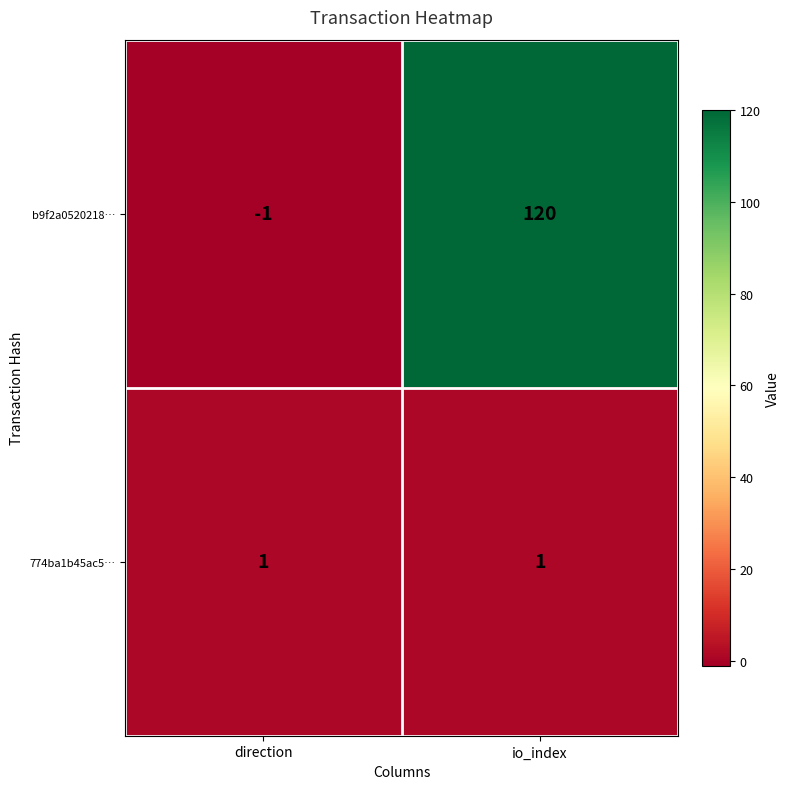

Reading left to right, extract all data points from this chart.

b9f2a0520218…: -1	120
774ba1b45ac5…: 1	1